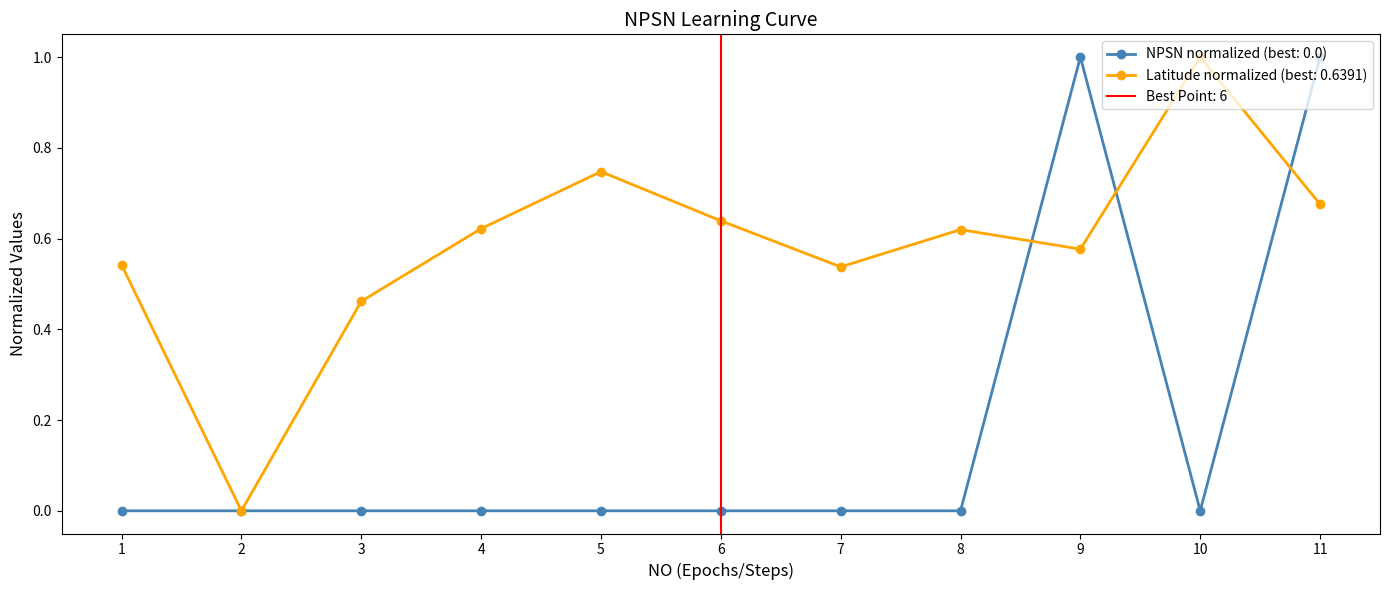

Rank the categories by value from highest to lowest.

11, 9, 10, 3, 4, 5, 2, 1, 8, 7, 6